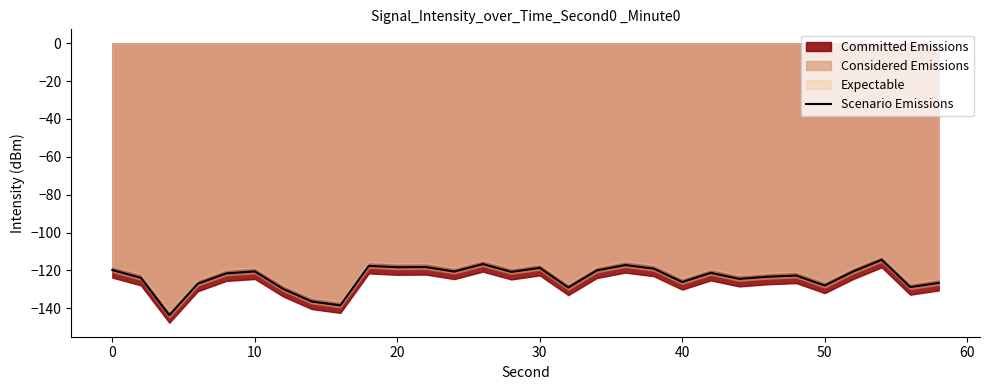

What is the difference between the second highest and minimum values?

27.0